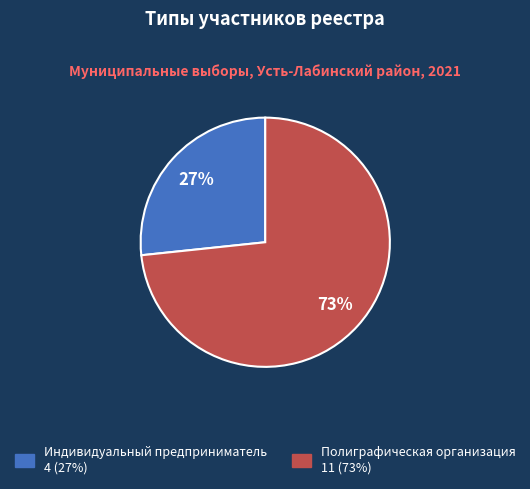

Which slice is the largest?

Полиграфическая организация